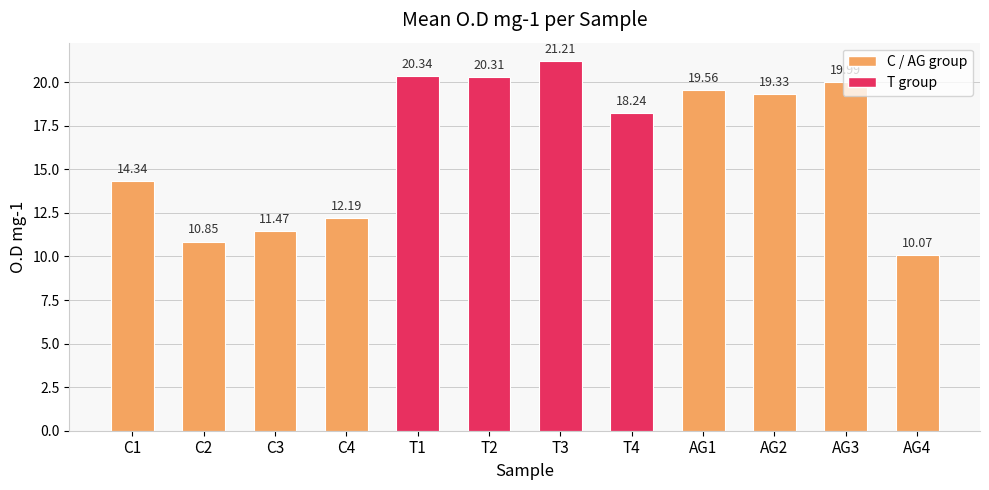

List the labels in order of value, largest first.

T3, T1, T2, AG3, AG1, AG2, T4, C1, C4, C3, C2, AG4